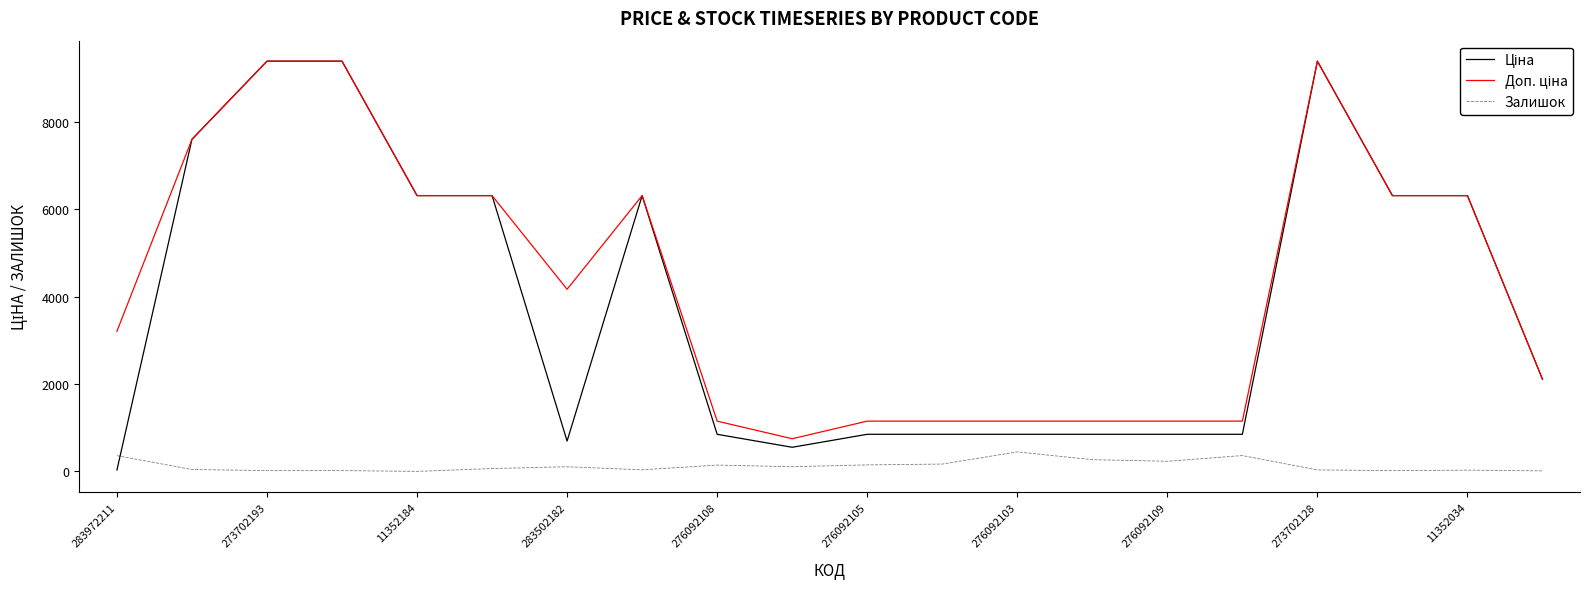

True or false: Ціна and Залишок intersect in this chart.

True